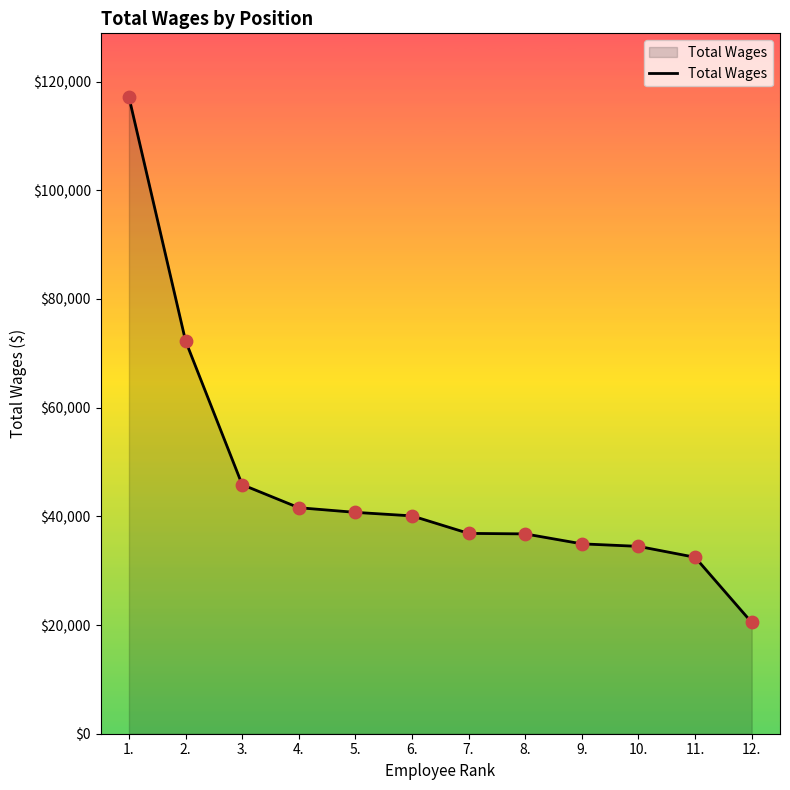

What is the change in value from 6. to 11.?

-7616